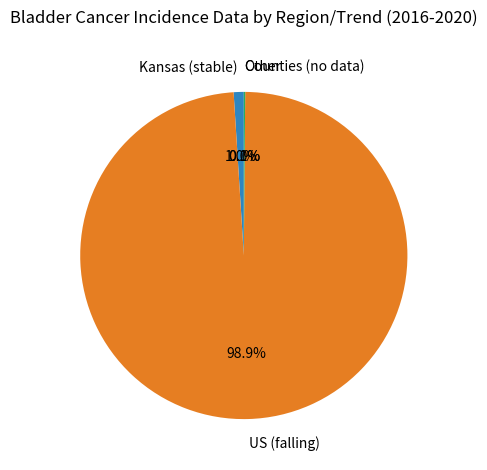

How much of the chart is everything except US (falling)?

1.1%